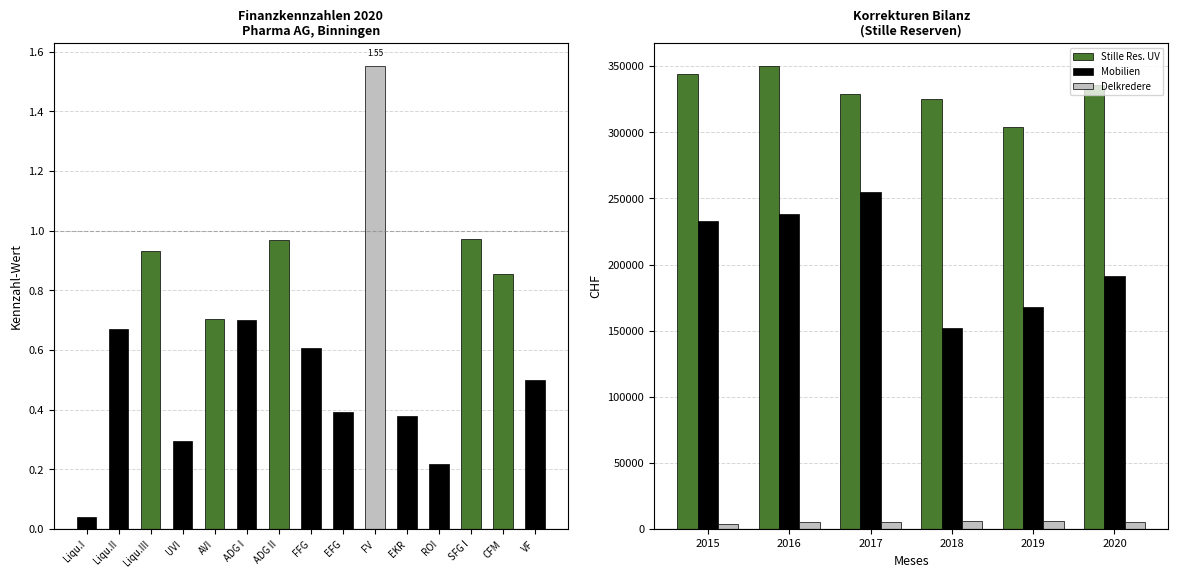

Is the value of Stille Reserven UV at Liqu. III greater than the value of Wert at Liqu. III?

Yes